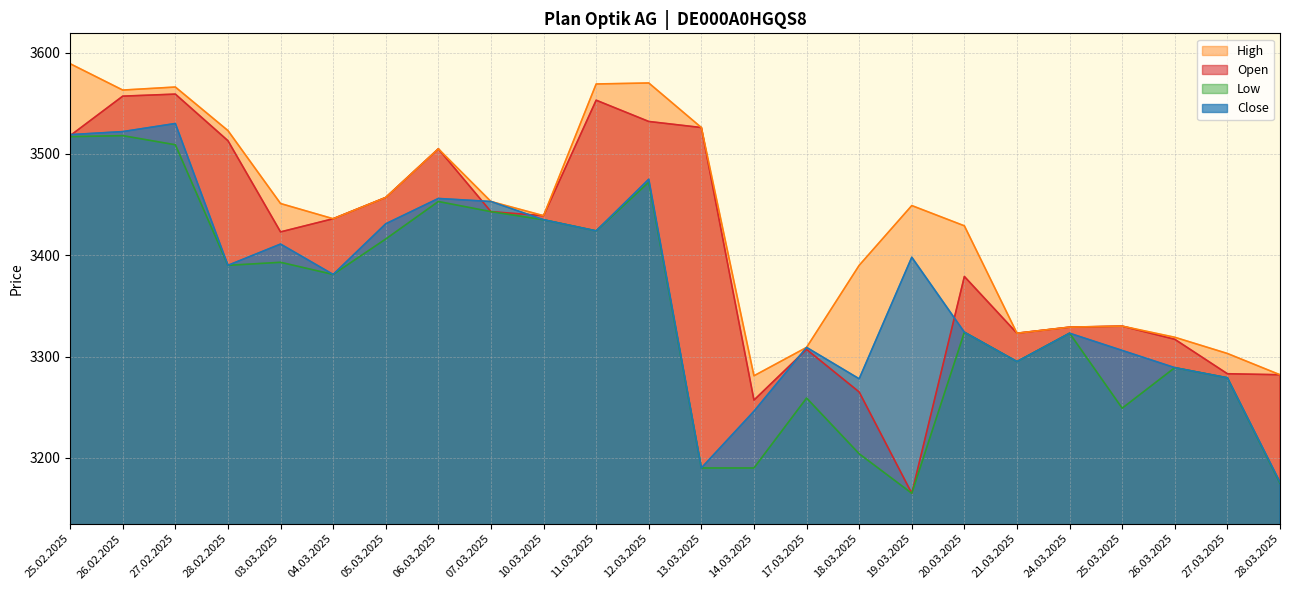

Reading left to right, what are all the values shown in this chart?

Open: 25.02.2025=3518	26.02.2025=3557	27.02.2025=3559	28.02.2025=3513	03.03.2025=3423	04.03.2025=3436	05.03.2025=3457	06.03.2025=3505	07.03.2025=3443	10.03.2025=3439	11.03.2025=3553	12.03.2025=3532	13.03.2025=3526	14.03.2025=3257	17.03.2025=3307	18.03.2025=3265	19.03.2025=3165	20.03.2025=3379	21.03.2025=3323	24.03.2025=3329	25.03.2025=3330	26.03.2025=3317	27.03.2025=3283	28.03.2025=3282
High: 25.02.2025=3589	26.02.2025=3563	27.02.2025=3566	28.02.2025=3523	03.03.2025=3451	04.03.2025=3436	05.03.2025=3457	06.03.2025=3505	07.03.2025=3453	10.03.2025=3439	11.03.2025=3569	12.03.2025=3570	13.03.2025=3526	14.03.2025=3281	17.03.2025=3309	18.03.2025=3390	19.03.2025=3449	20.03.2025=3429	21.03.2025=3323	24.03.2025=3329	25.03.2025=3330	26.03.2025=3319	27.03.2025=3303	28.03.2025=3282
Low: 25.02.2025=3517	26.02.2025=3518	27.02.2025=3509	28.02.2025=3390	03.03.2025=3393	04.03.2025=3381	05.03.2025=3416	06.03.2025=3453	07.03.2025=3443	10.03.2025=3435	11.03.2025=3424	12.03.2025=3472	13.03.2025=3190	14.03.2025=3190	17.03.2025=3259	18.03.2025=3204	19.03.2025=3165	20.03.2025=3324	21.03.2025=3295	24.03.2025=3323	25.03.2025=3249	26.03.2025=3289	27.03.2025=3279	28.03.2025=3175
Close: 25.02.2025=3519	26.02.2025=3522	27.02.2025=3530	28.02.2025=3390	03.03.2025=3411	04.03.2025=3381	05.03.2025=3431	06.03.2025=3456	07.03.2025=3453	10.03.2025=3435	11.03.2025=3424	12.03.2025=3475	13.03.2025=3190	14.03.2025=3246	17.03.2025=3309	18.03.2025=3278	19.03.2025=3398	20.03.2025=3324	21.03.2025=3295	24.03.2025=3323	25.03.2025=3306	26.03.2025=3289	27.03.2025=3279	28.03.2025=3176